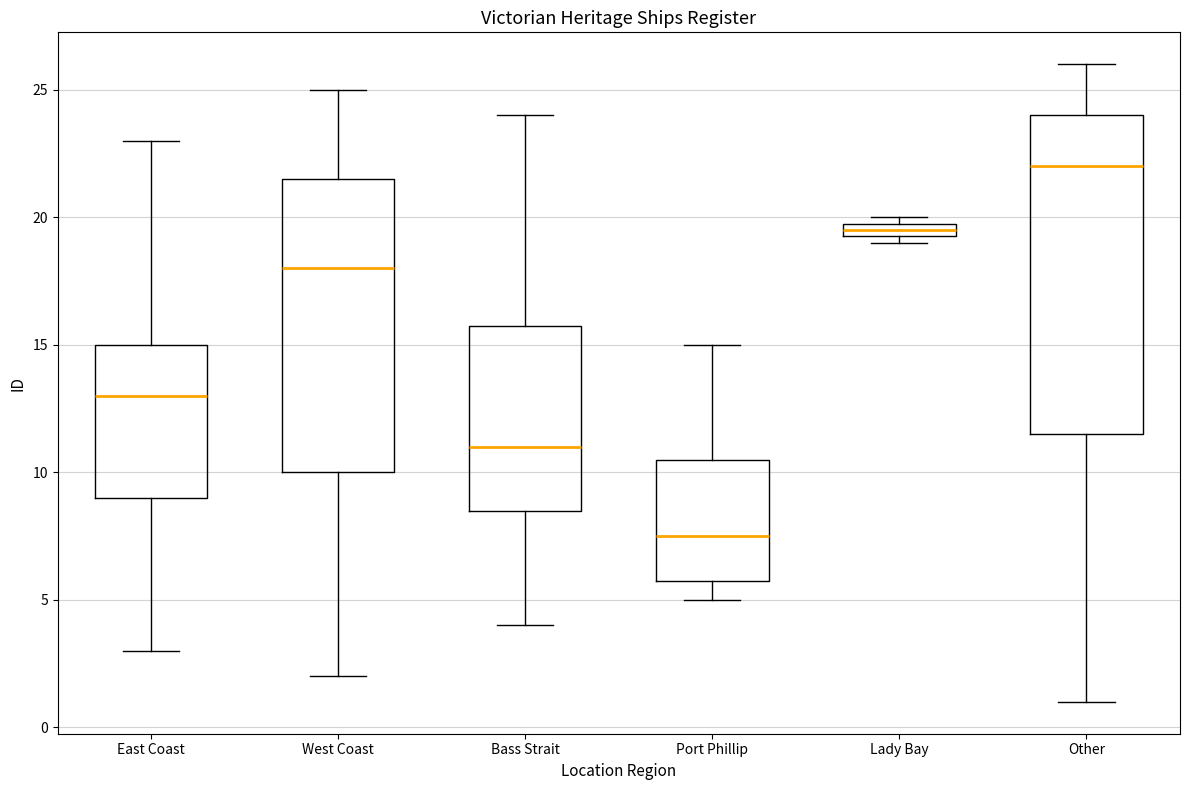

Where does the upper whisker of the box for East Coast end on the y-axis? The values are not printed on the chart, so give them approximately, as read against the axis.

23.0